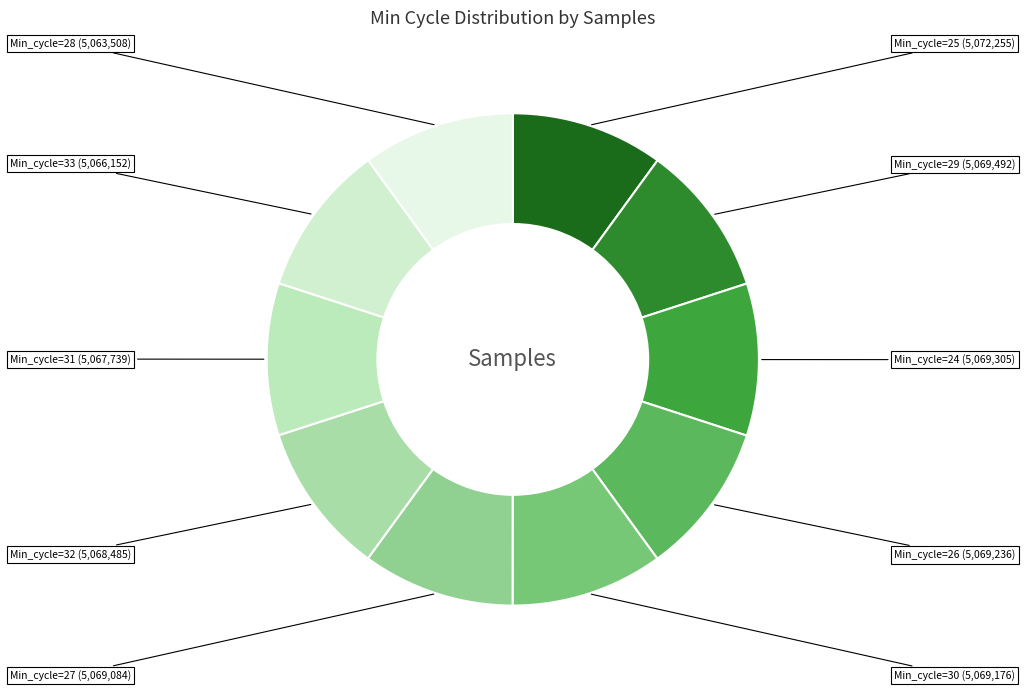

Rank the categories by value from highest to lowest.

25, 29, 24, 26, 30, 27, 32, 31, 33, 28